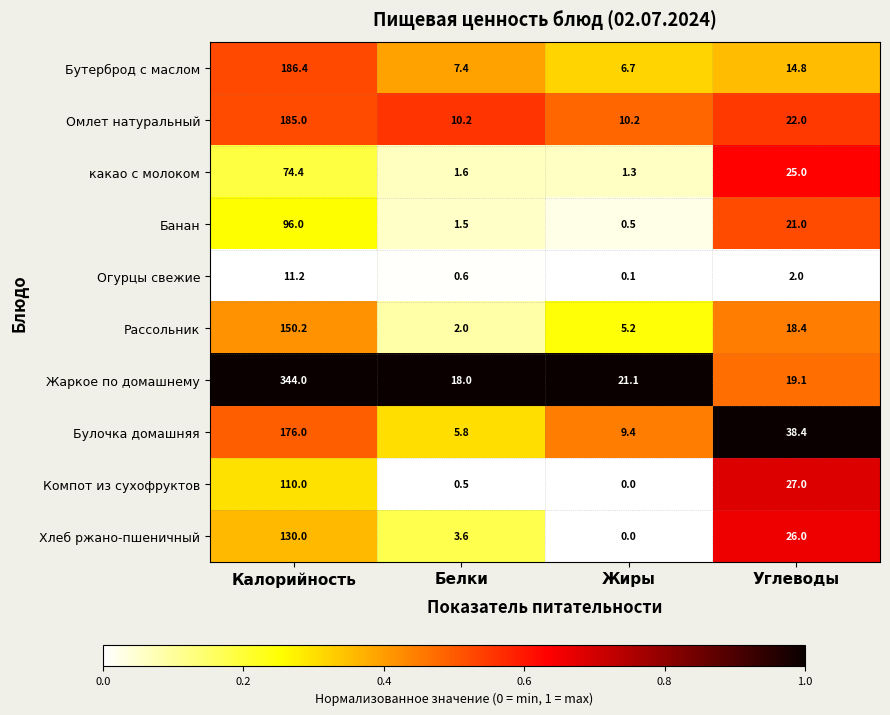

Is it true that Омлет натуральный equals 22.0 at Углеводы?

True